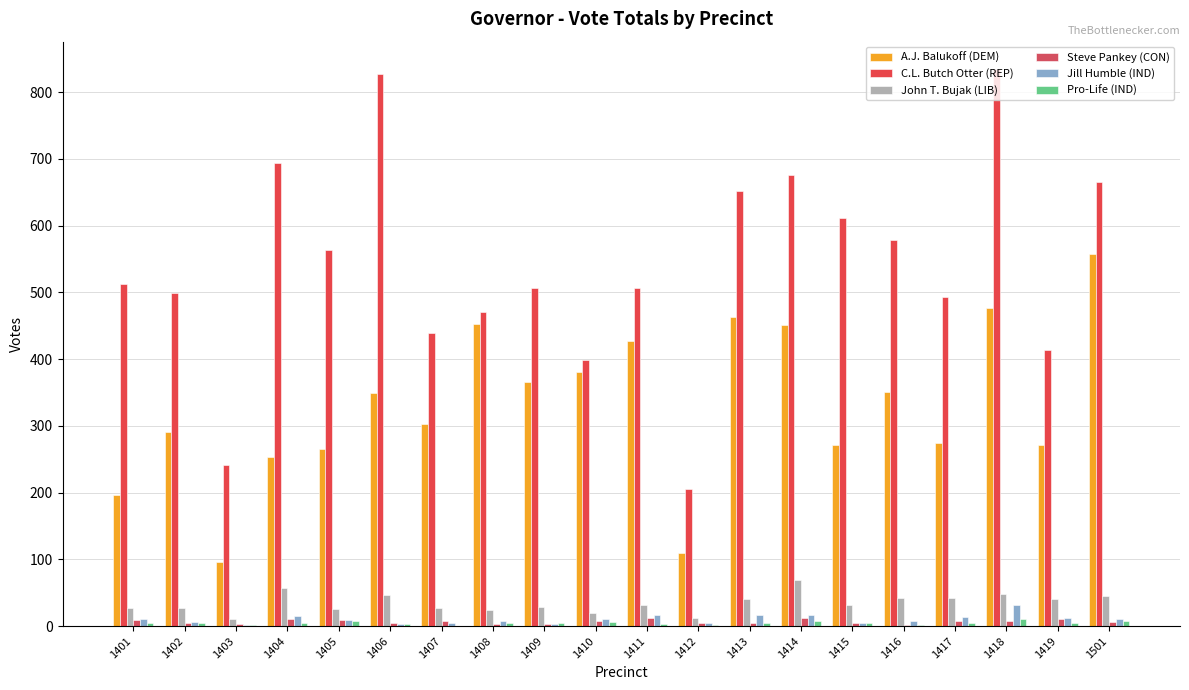

What are all the series names shown in the legend?

A.J. Balukoff (DEM), C.L. Butch Otter (REP), John T. Bujak (LIB), Steve Pankey (CON), Jill Humble (IND), Pro-Life (IND)